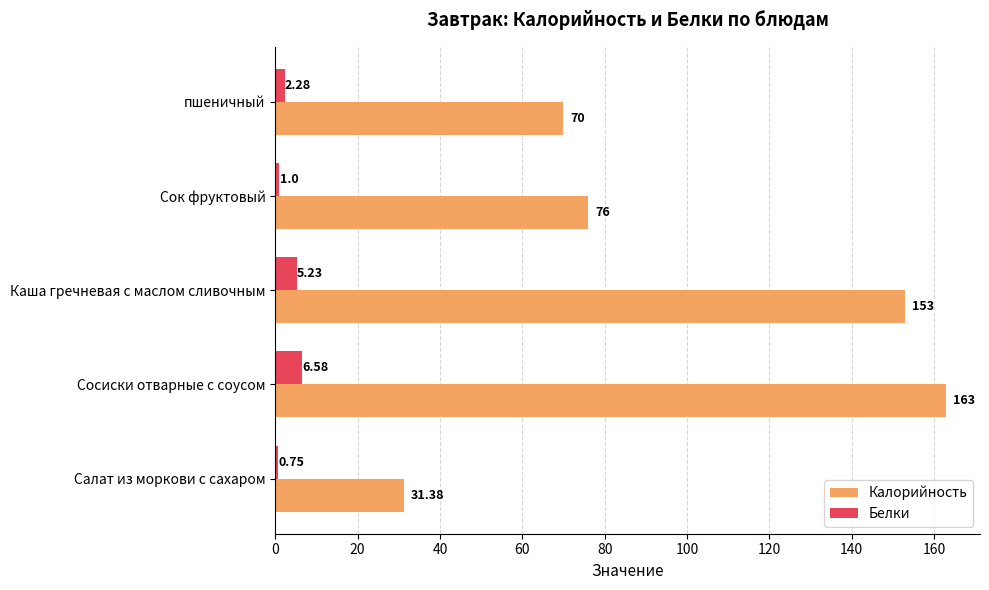

At which label is Калорийность closest to 97?

Сок фруктовый